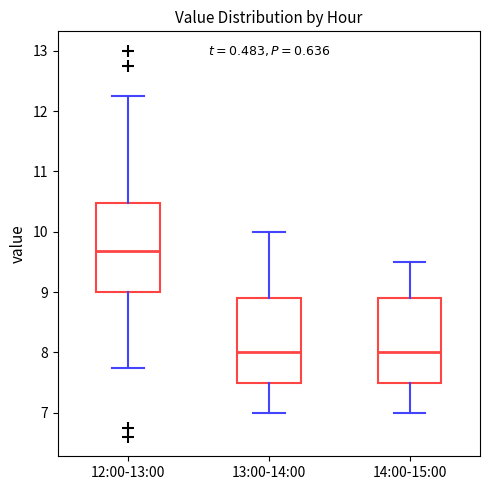

Where does the upper whisker of the box for 12:00-13:00 end on the y-axis? The values are not printed on the chart, so give them approximately, as read against the axis.

12.3